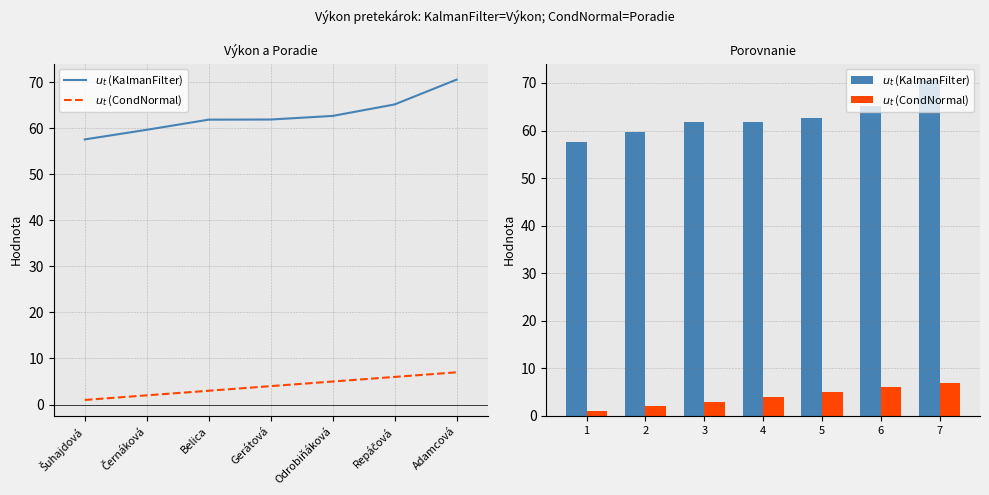

How many bars are there in total?

14